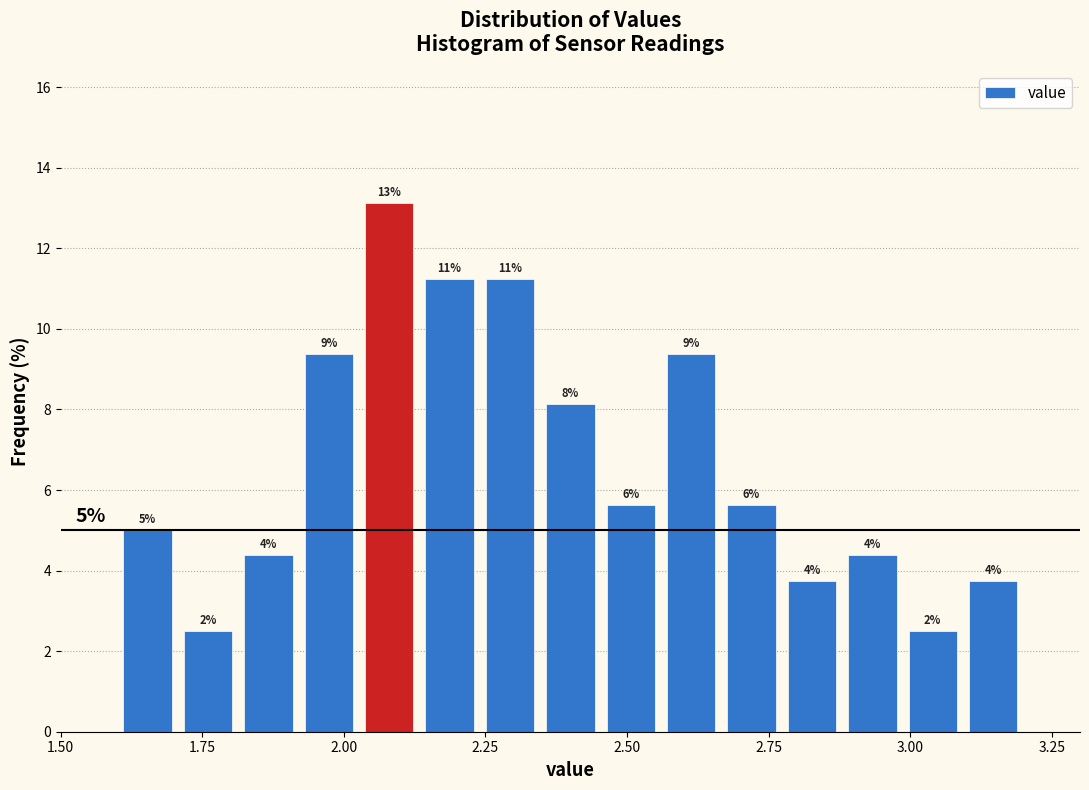

Around what value on the x-axis is the tallest bar? Give the approximate position of its centre, as read against the axis.

2.10